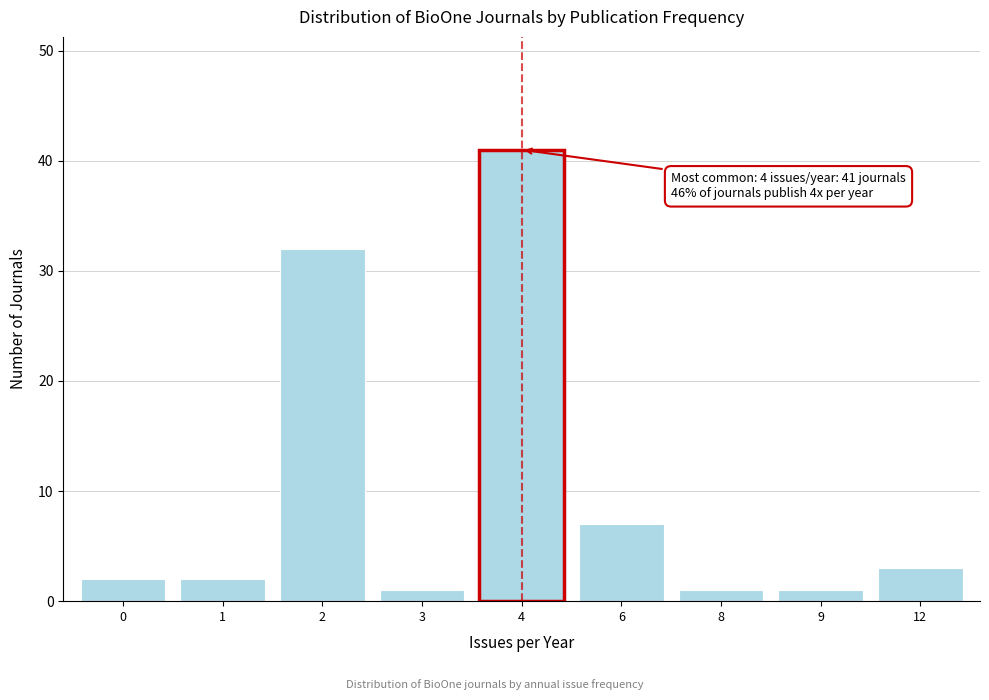

Reading left to right, list all the values displayed in this chart.

0=2	1=2	2=32	3=1	4=41	6=7	8=1	9=1	12=3